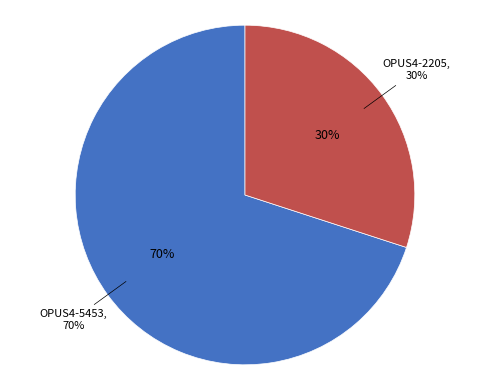

To the nearest percent, what portion does OPUS4-2205 represent?

30%